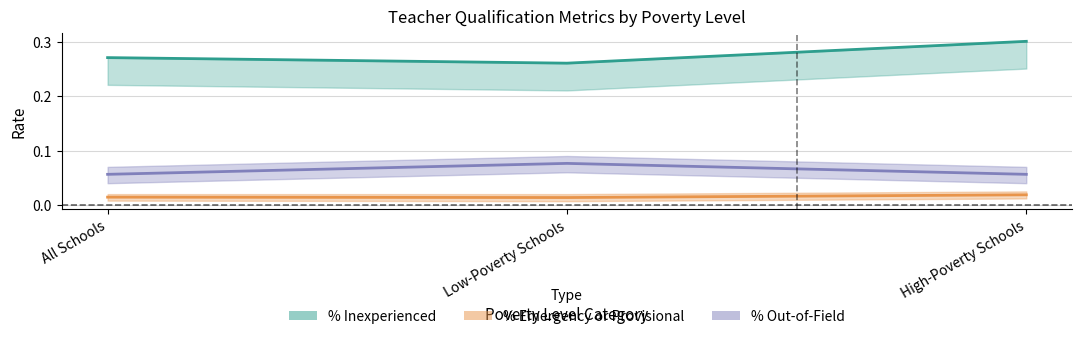

At how many categories does at least one series exceed 0?

3